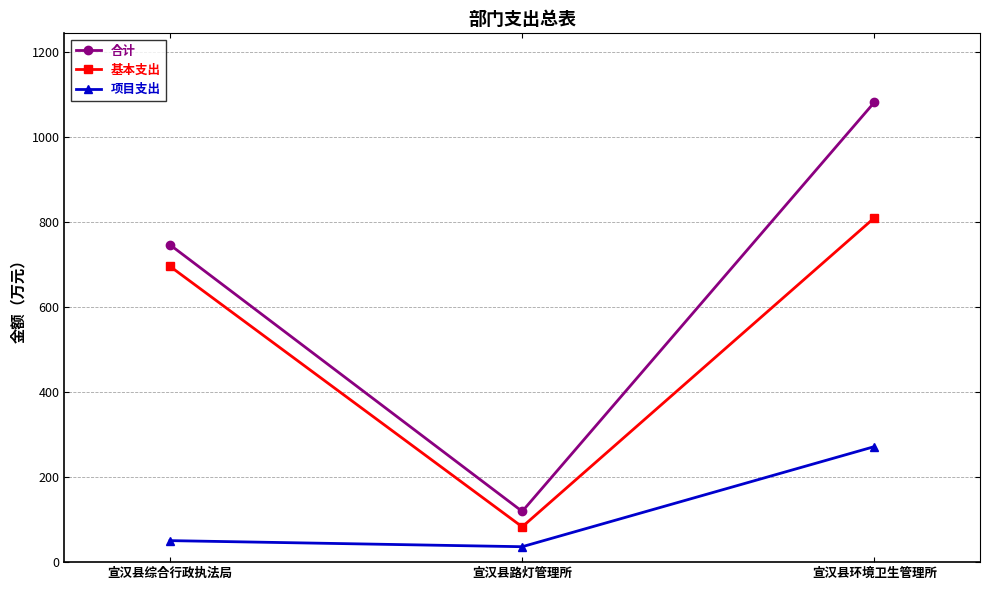

True or false: 合计 has a value of 746.3 at 宣汉县综合行政执法局.

True